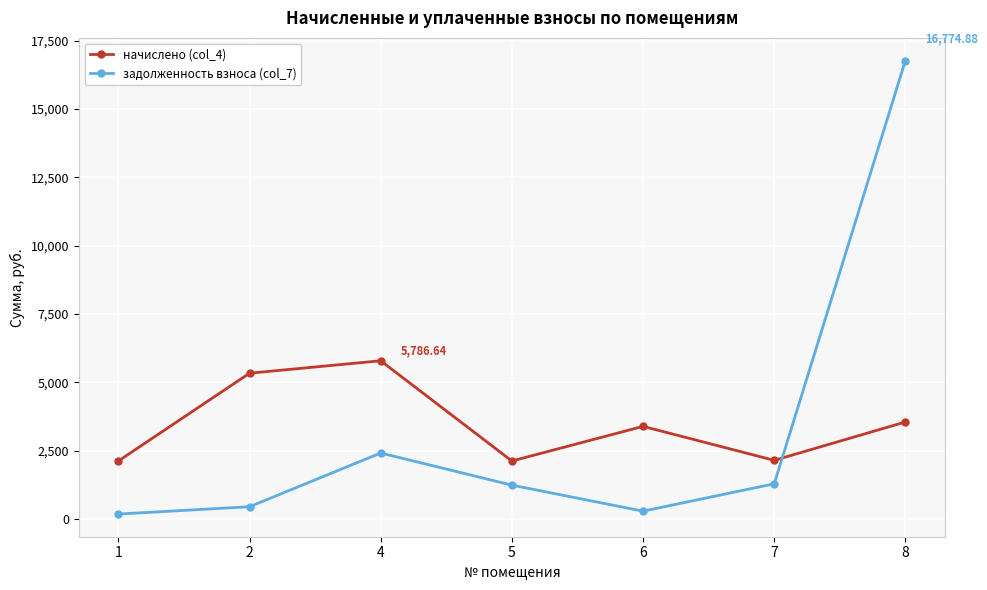

True or false: задолженность взноса (col_7) has more than 2 interior local peaks.

False